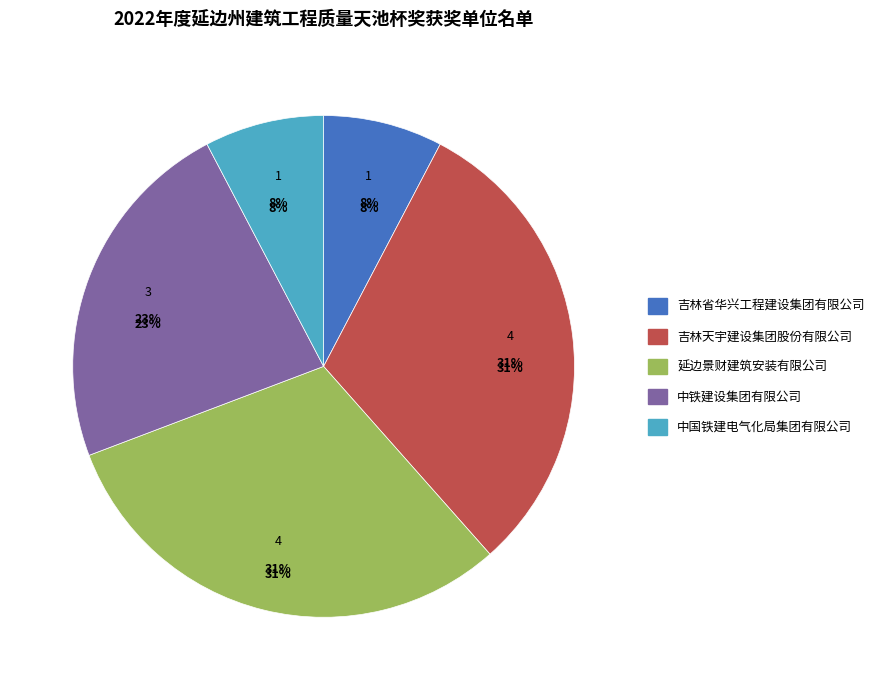

What percentage is NOT represented by 中国铁建电气化局集团有限公司?

92.3%